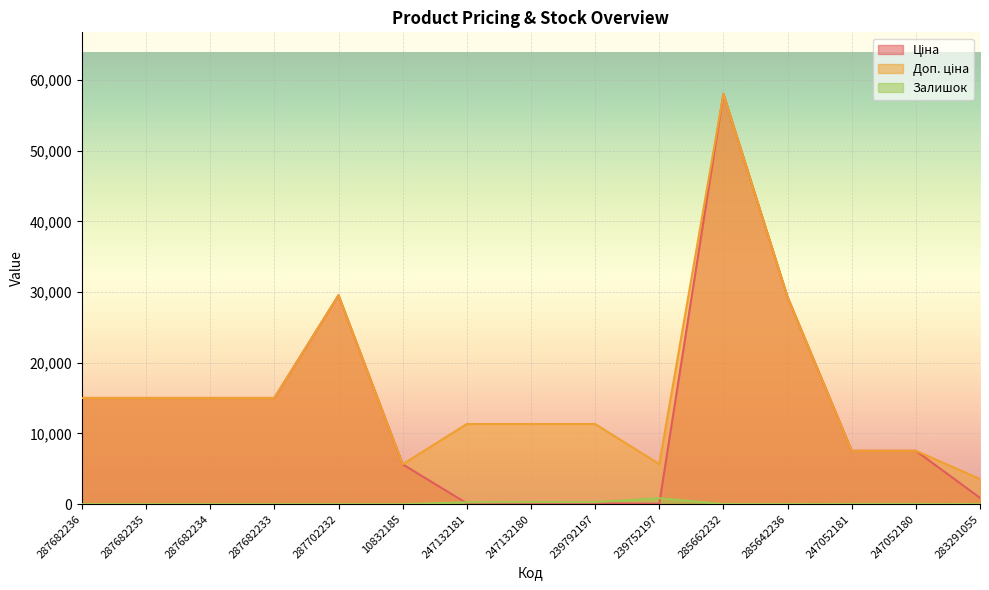

Where does the Залишок series first go above 12?

247132181